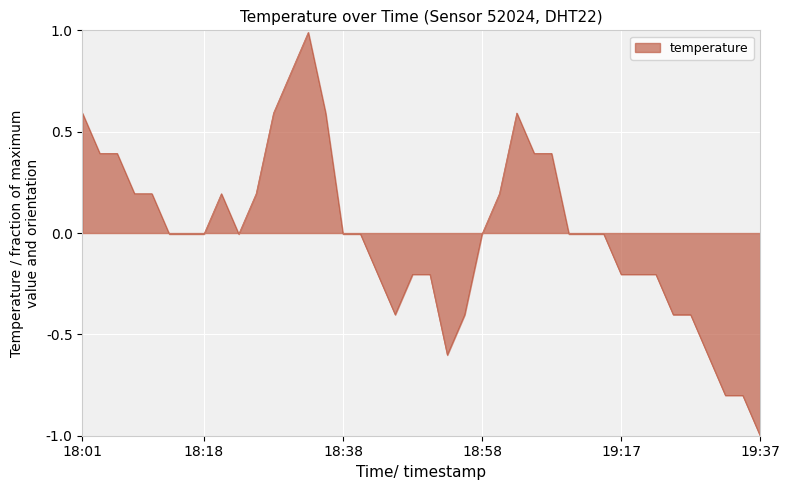

What is the minimum value shown in the chart?

-1.0